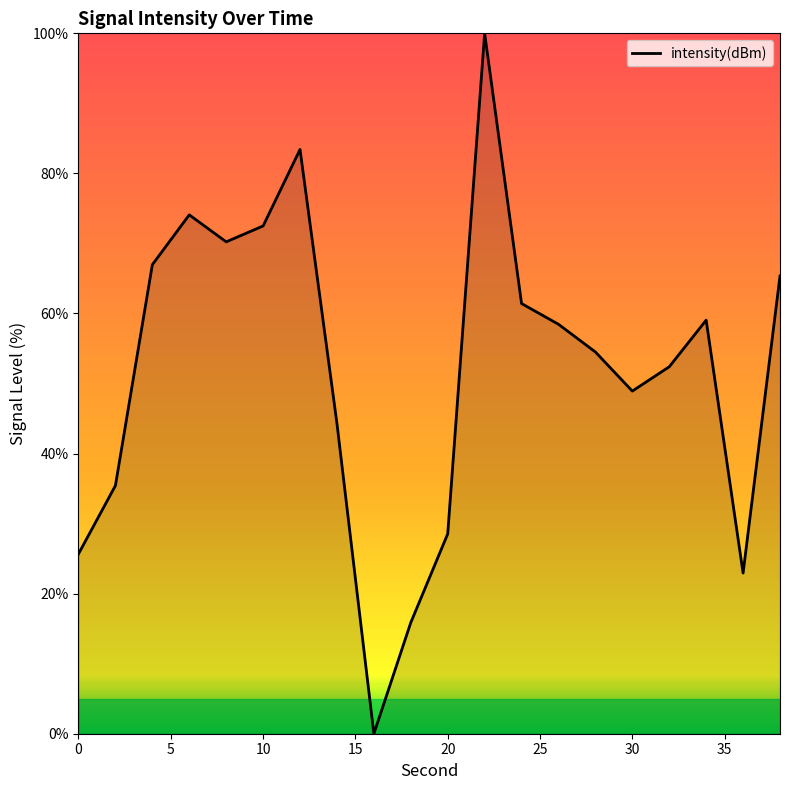

What is the difference between the maximum and minimum values?

100.0